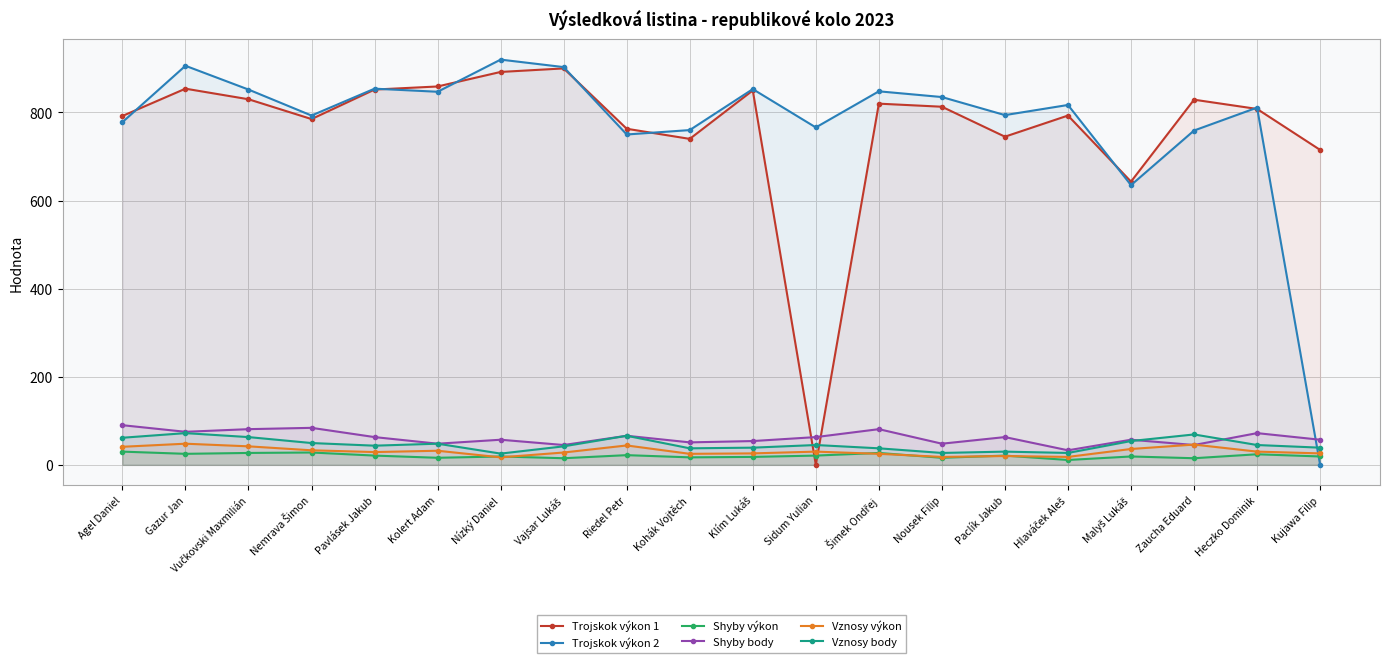

What is the lowest value of the Shyby body series?

33.0